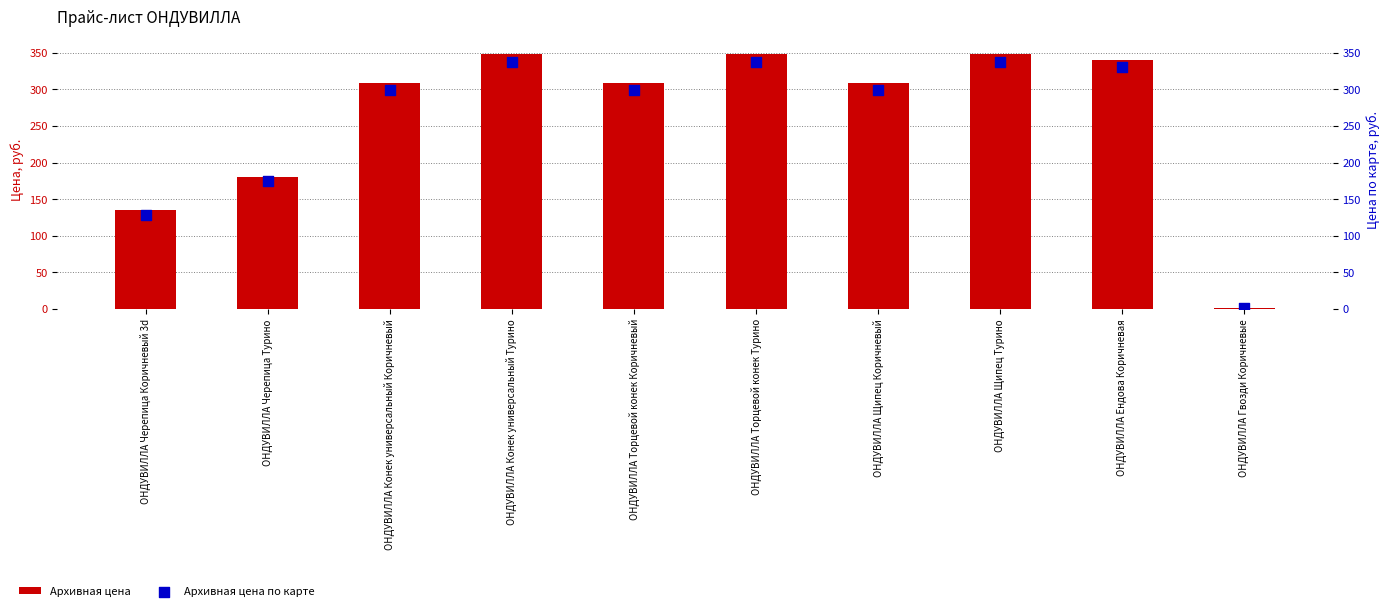

Which series has the largest total across all categories?

Архивная цена